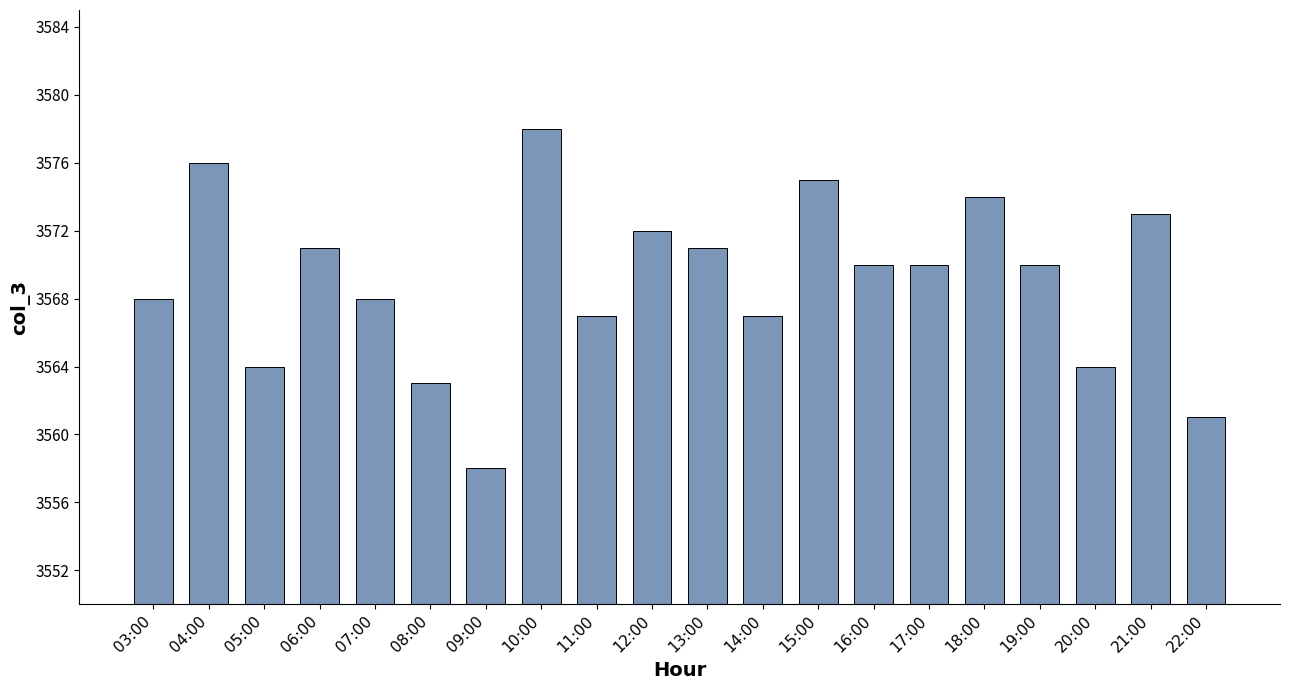

What is the change in value from 07:00 to 16:00?

+2